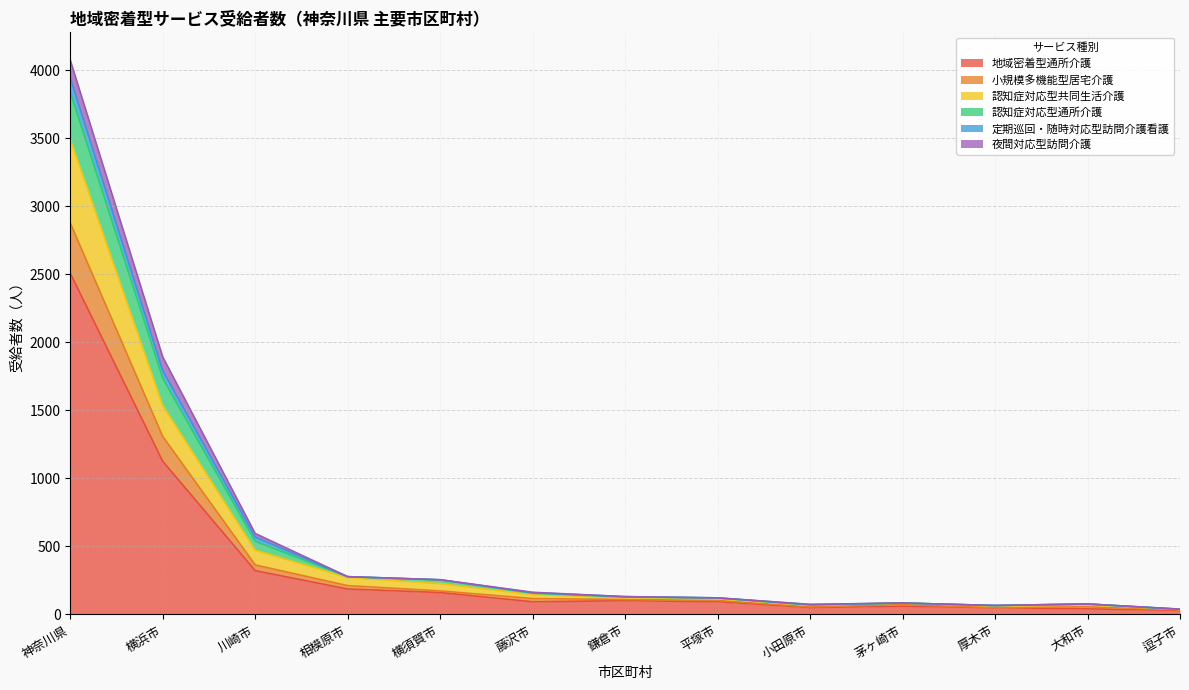

At which category is the sum across all series the highest?

神奈川県